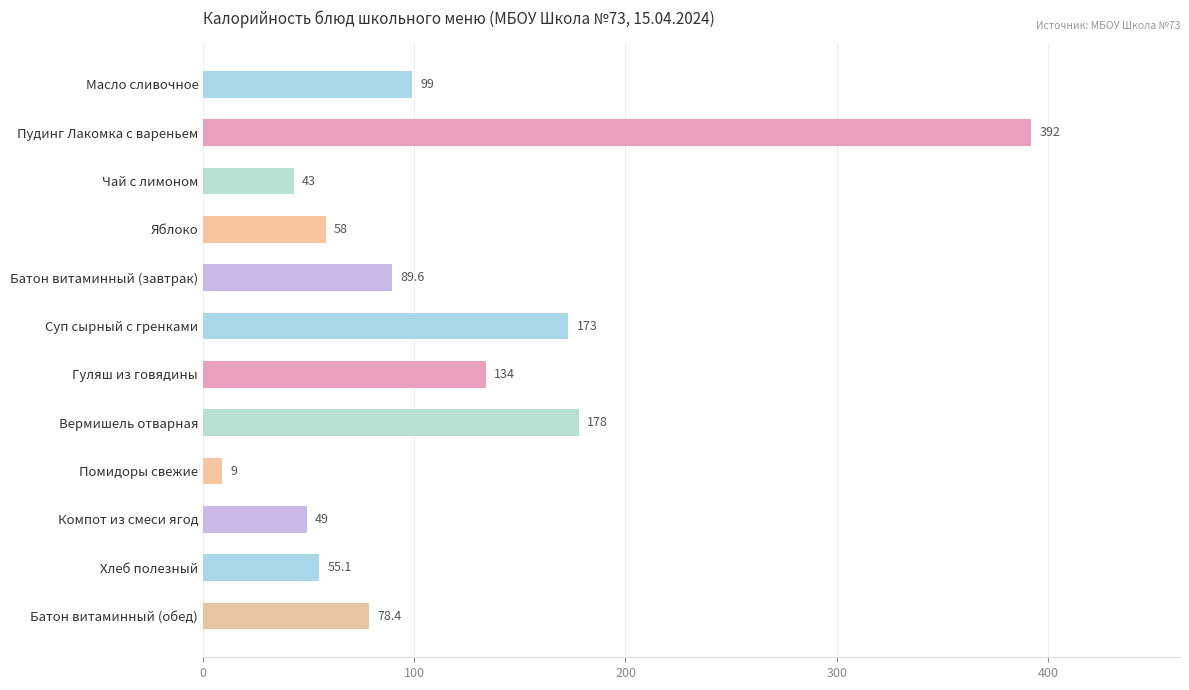

Reading top to bottom, list all the values displayed in this chart.

99.0	392.0	43.0	58.0	89.6	173.0	134.0	178.0	9.0	49.0	55.1	78.4